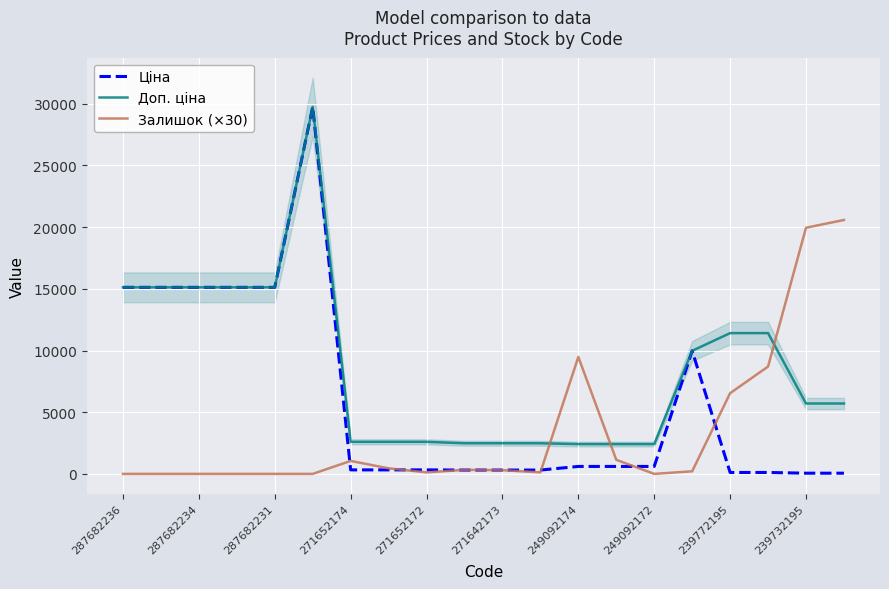

True or false: Ціна and Доп. ціна intersect in this chart.

False